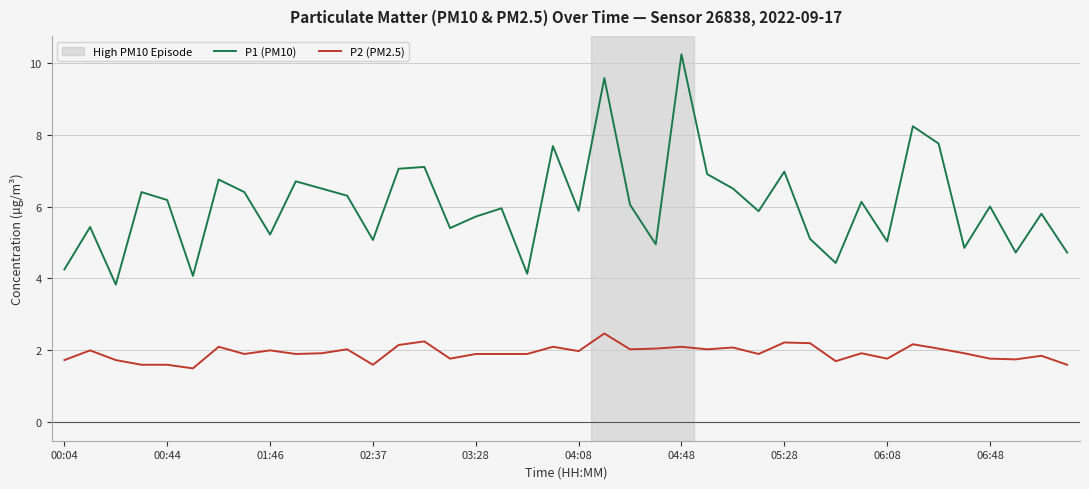

What is the difference between the maximum and minimum values in the P1 (PM10) series?

6.4